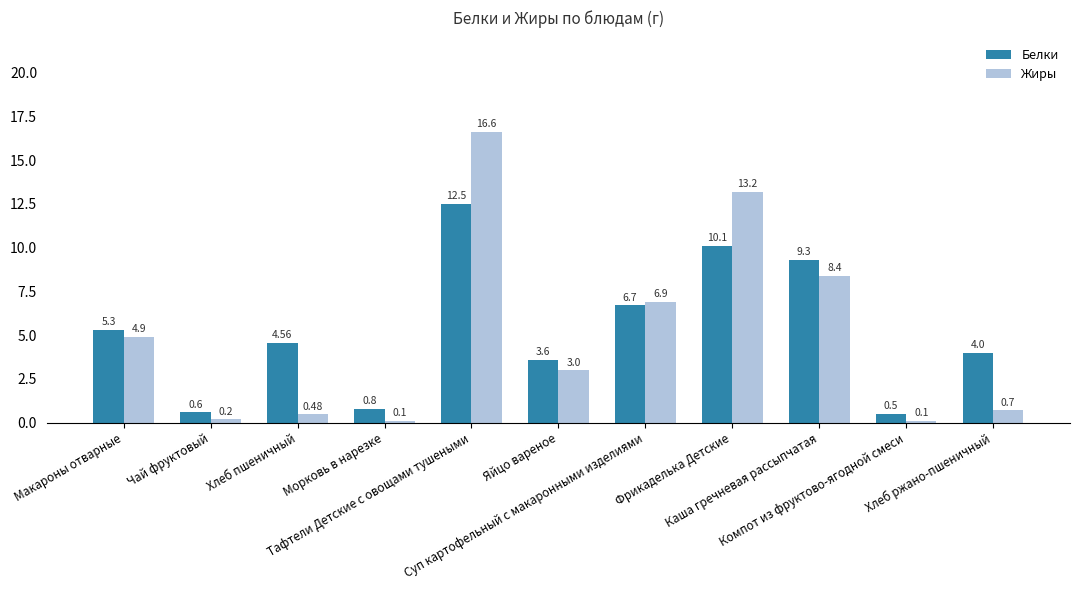

What is the difference between the highest and lowest values at Макароны отварные?

0.4